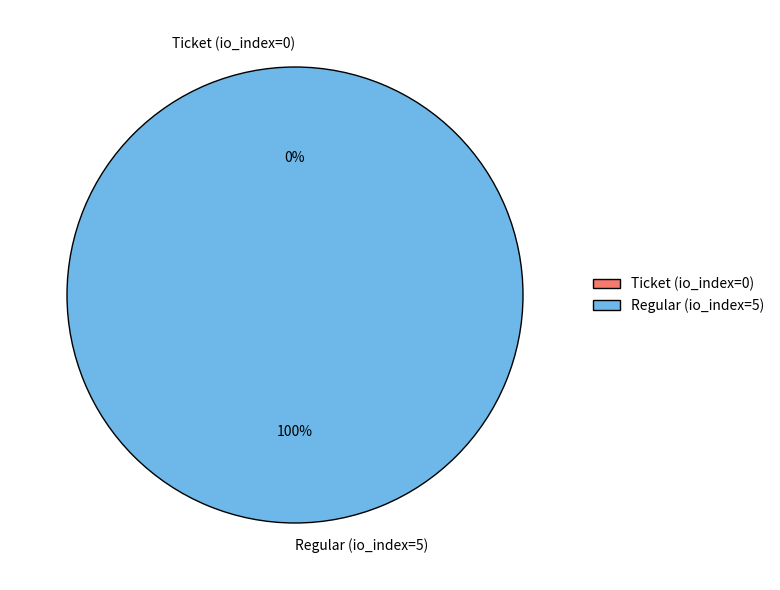

How many segments does this pie chart have?

2